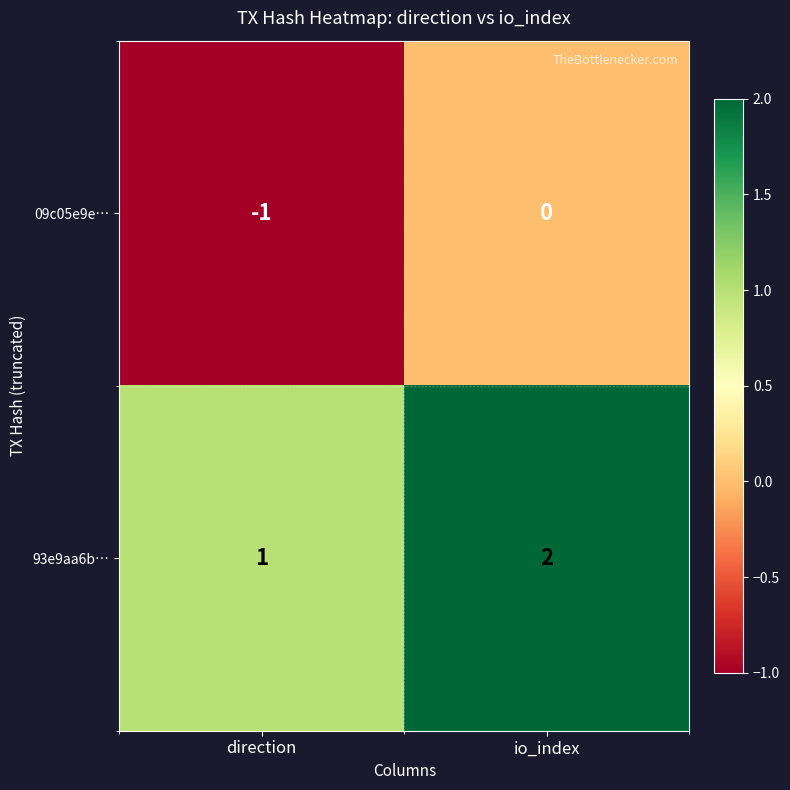

What is the sum of all 93e9aa6b… values?

3